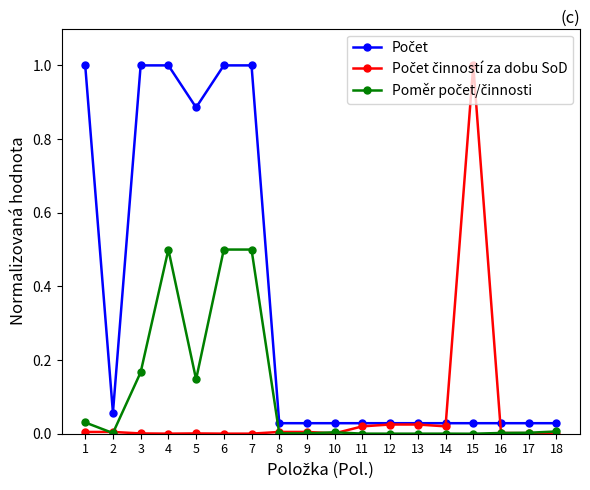

What is the greatest value displayed?

1.0